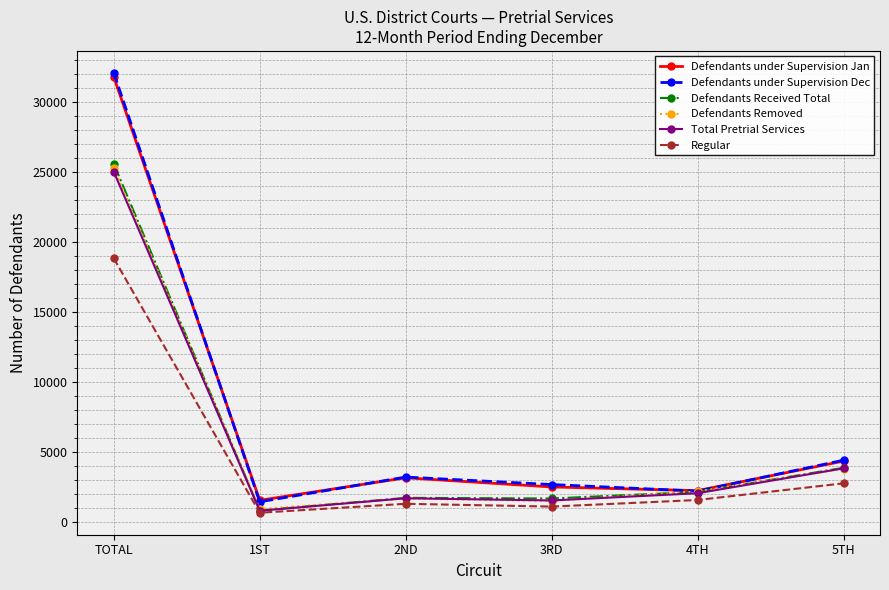

Where is the first local minimum for Defendants Received Total?

1ST